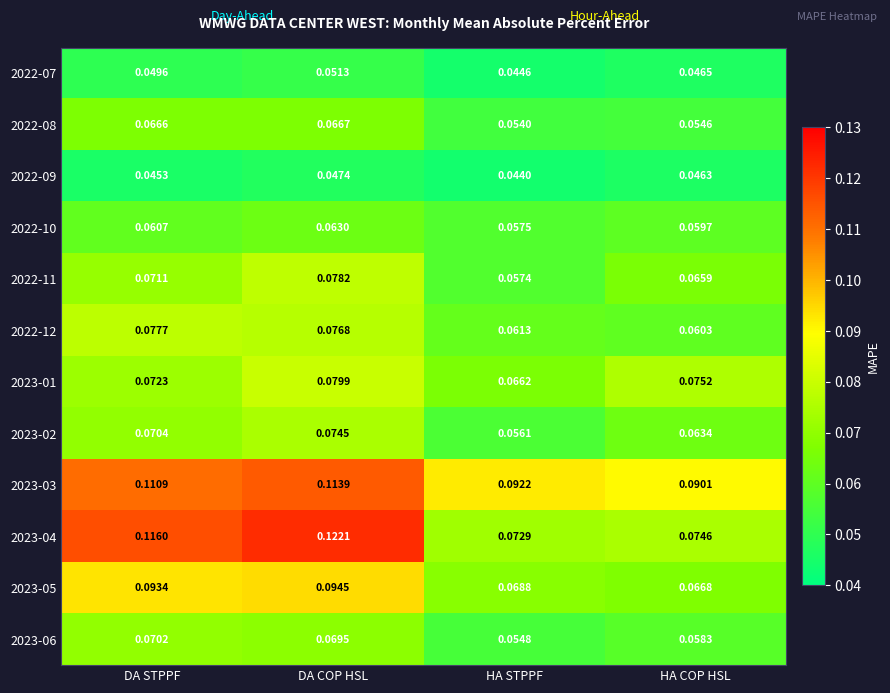

List the labels in order of 2023-05 value, largest first.

DA COP HSL, DA STPPF, HA STPPF, HA COP HSL